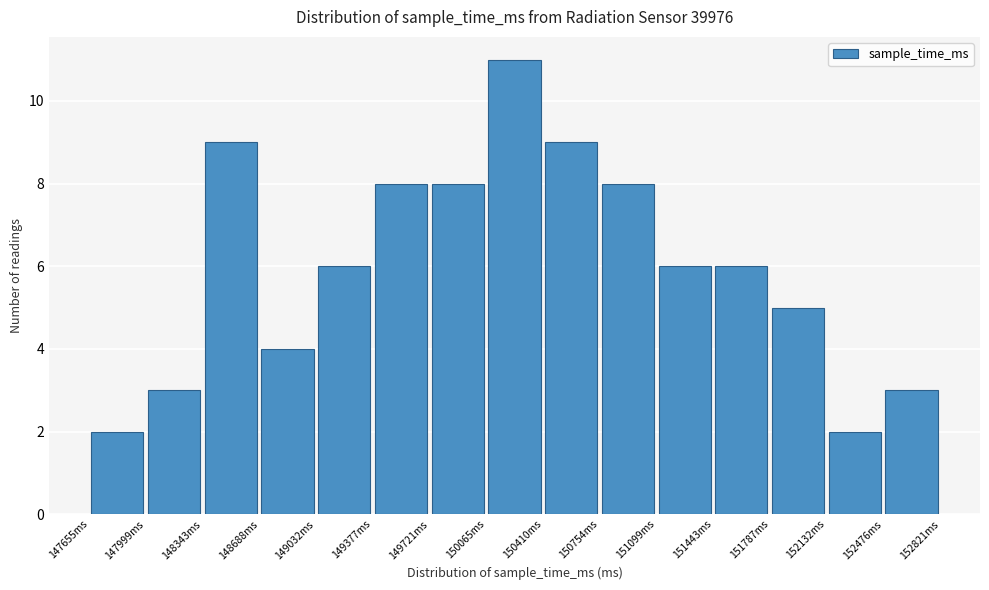

Which range on the x-axis has the tallest bar?

150050 to 150400